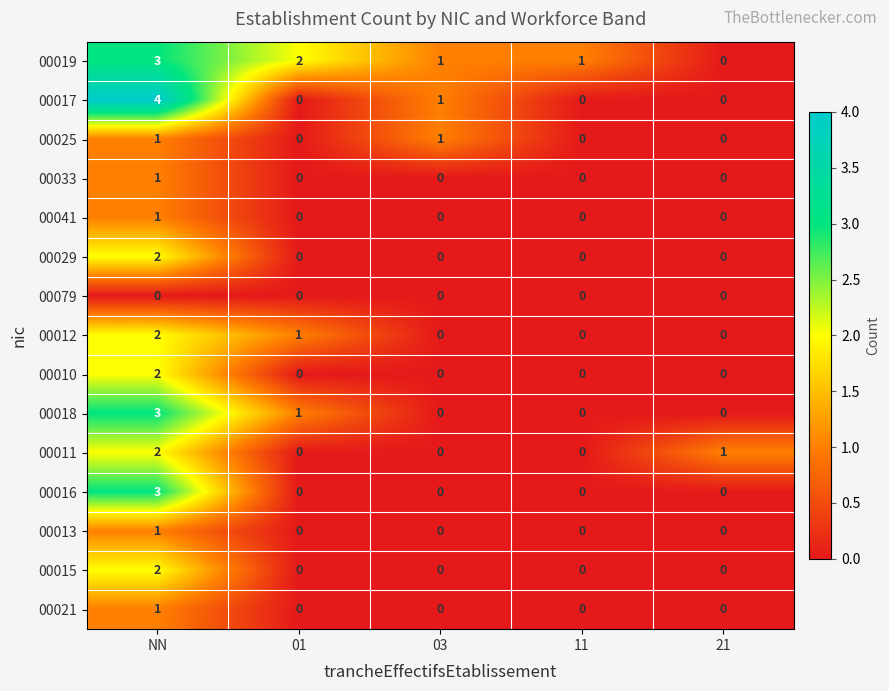

What is the total value across all series at NN?

28